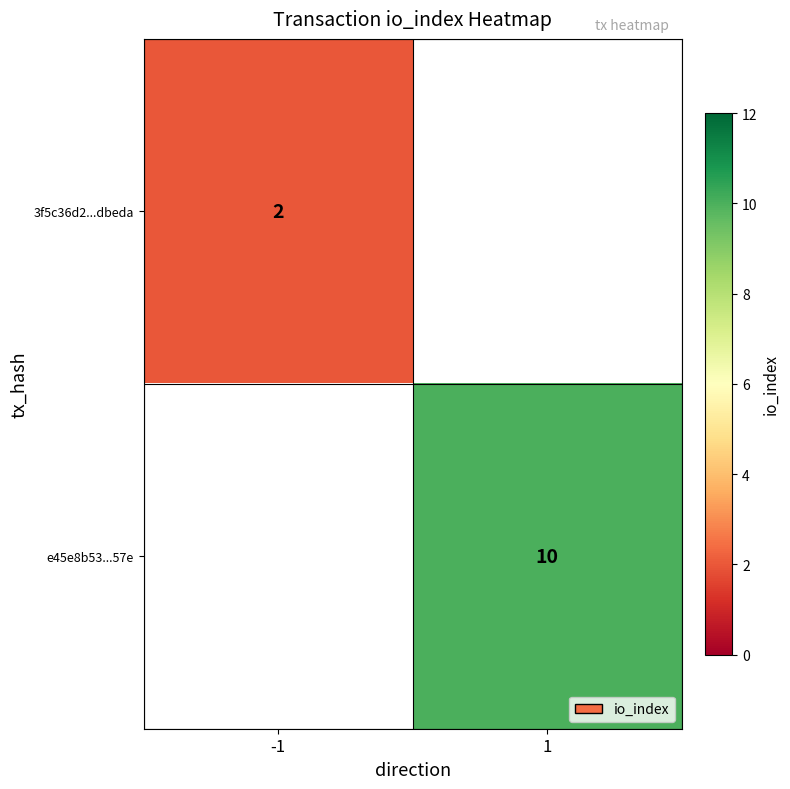

Is it true that 3f5c36d2...dbeda equals 2 at -1?

True